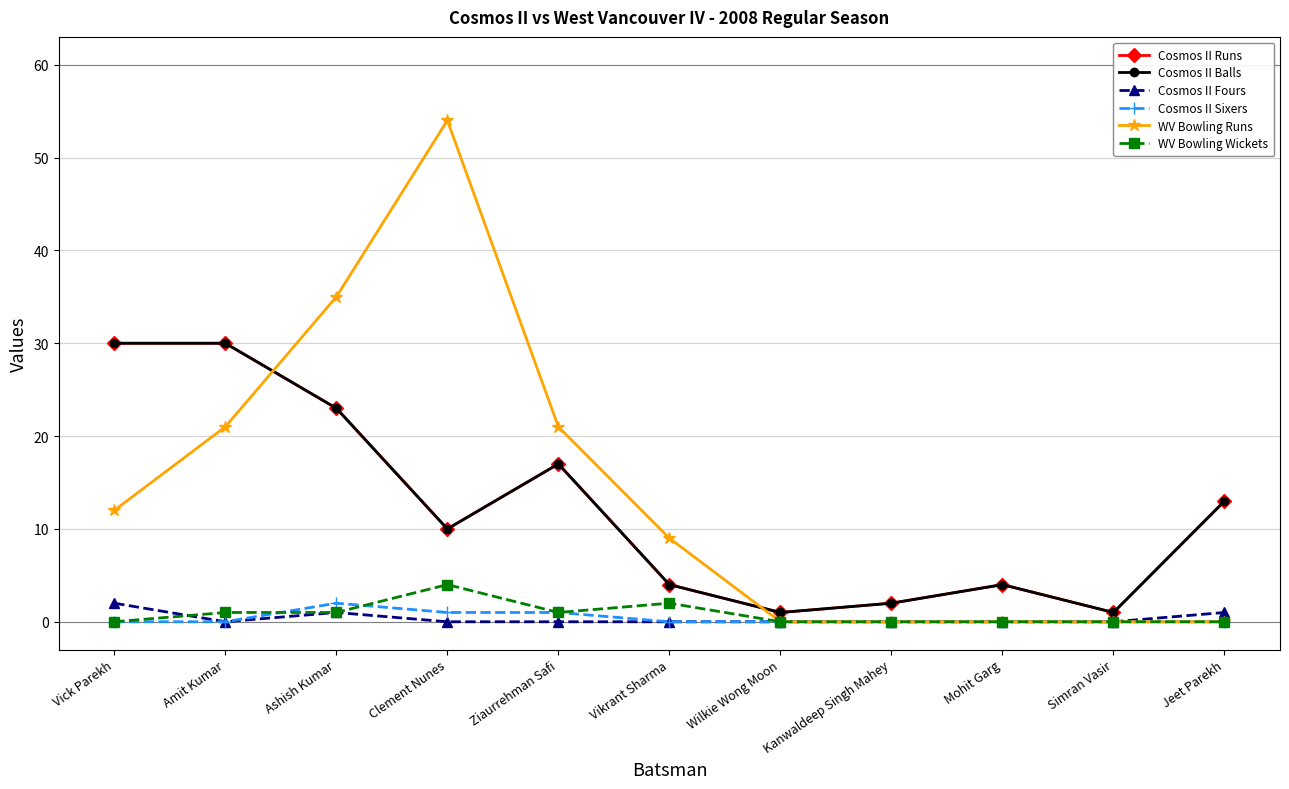

In Cosmos II Fours, how many points are higher than both neighbors (excluding endpoints)?

1